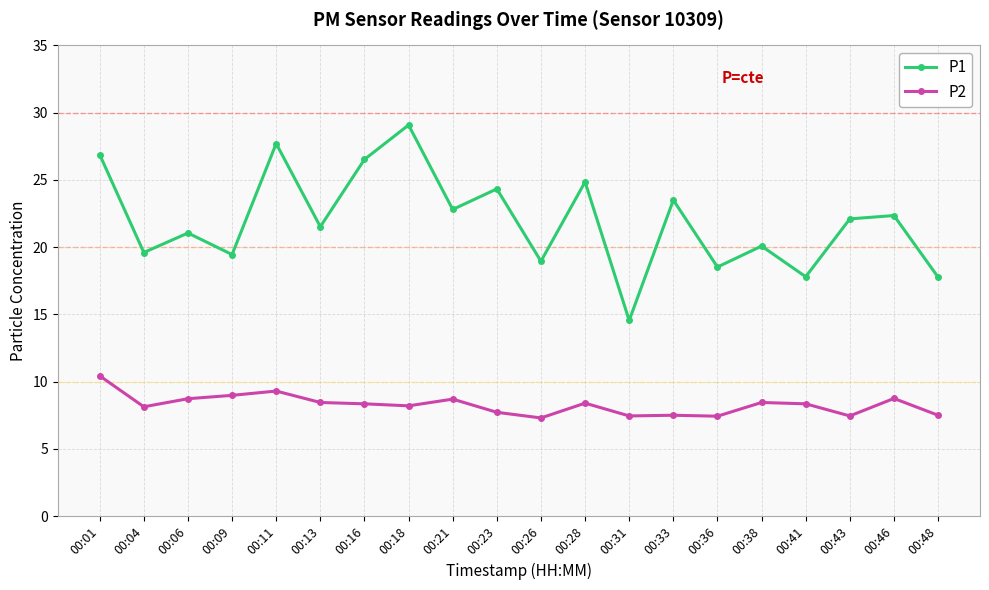

How many data points in P1 are less than 22?

10